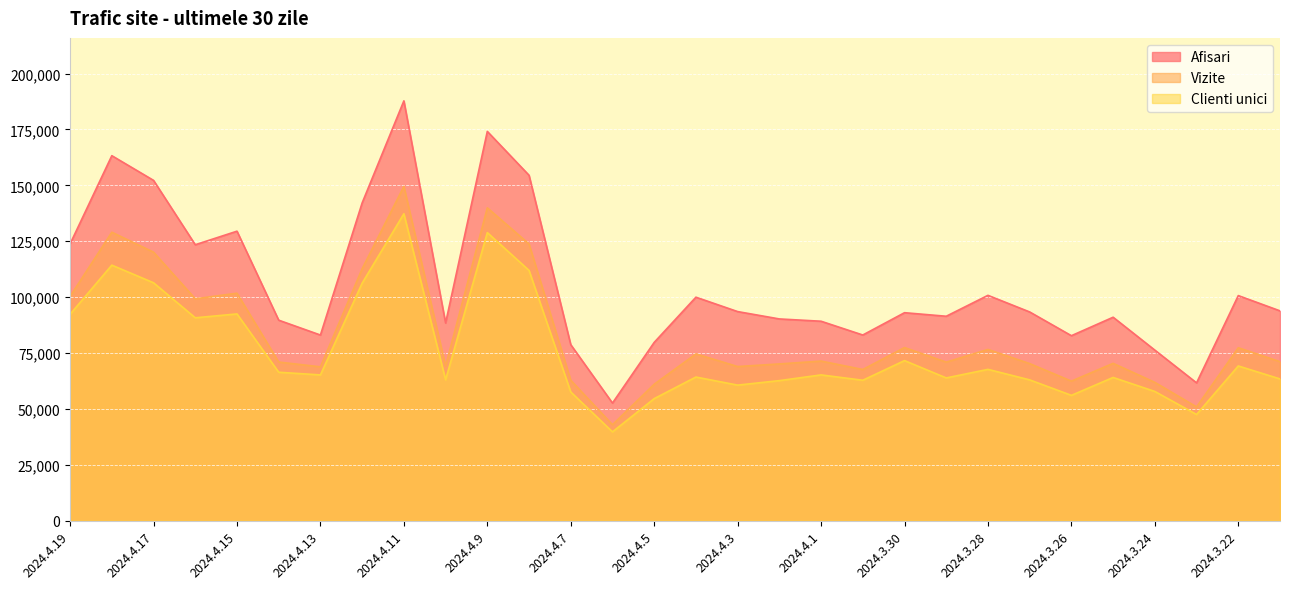

Is it true that Afisari equals 93368 at 2024.3.27?

True